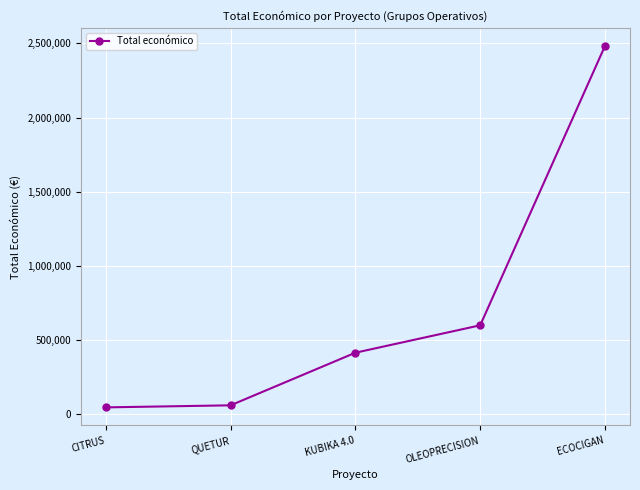

Is it true that the value at KUBIKA 4.0 is 414788?

True